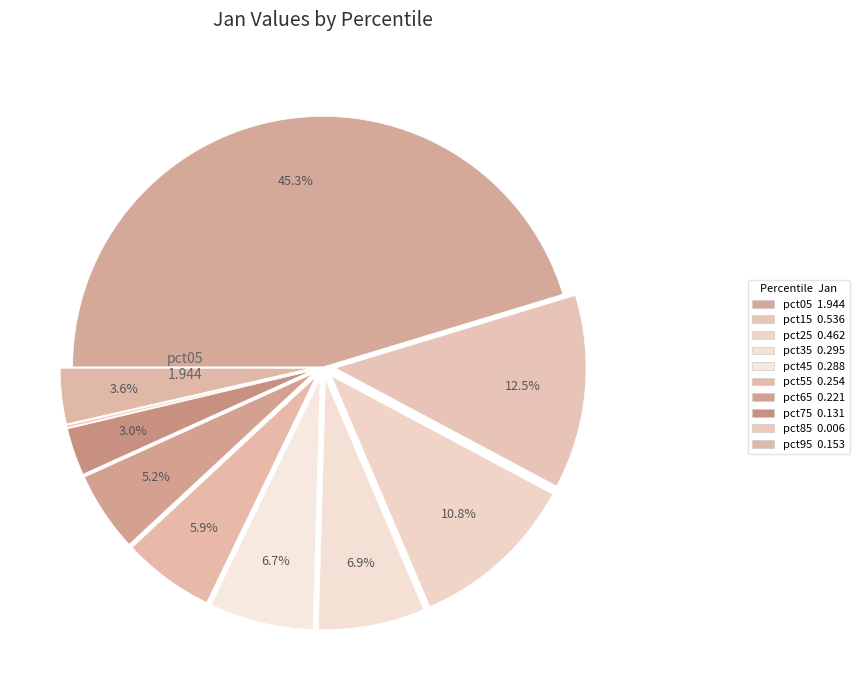

Between pct75 and pct55, which is larger?

pct55